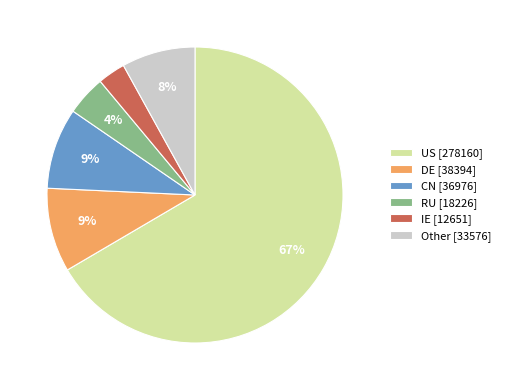

Which category accounts for the majority?

US [278160]